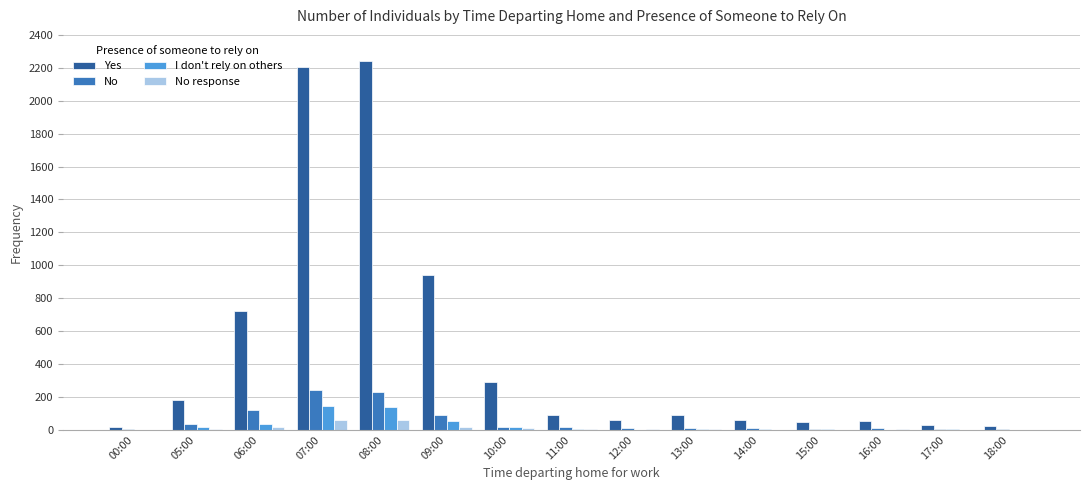

Count the number of categories in the chart.

15